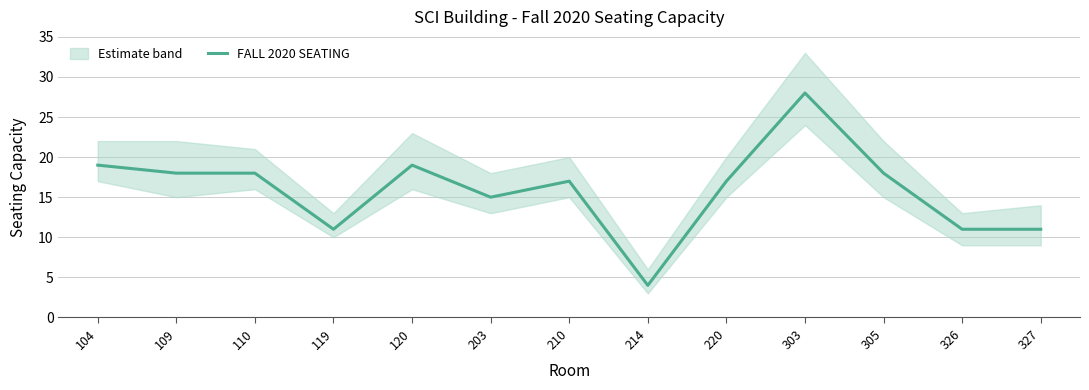

The chart shows a value of 11 at 119. True or false?

True